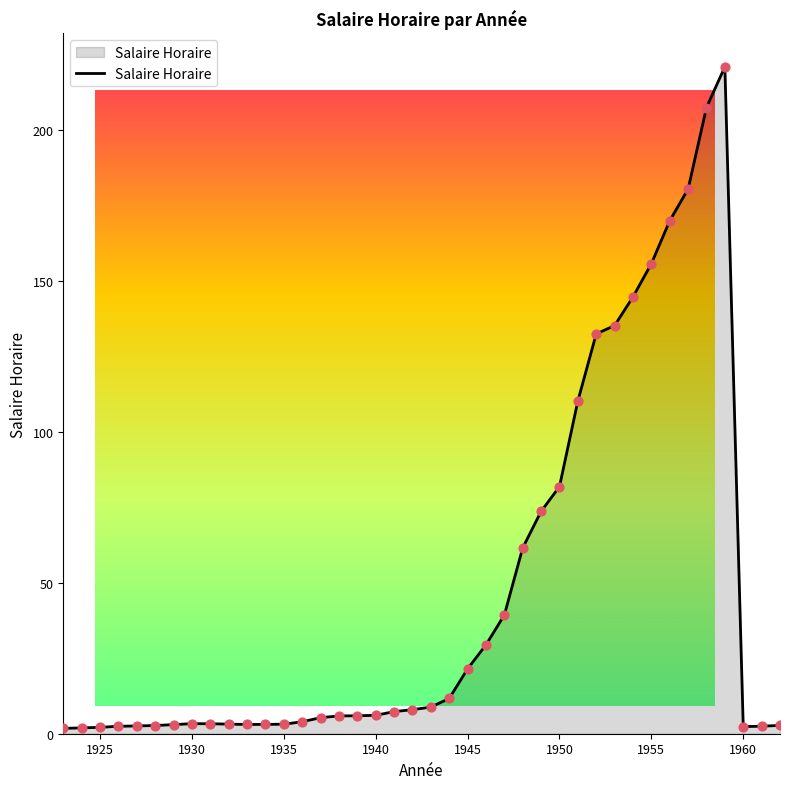

What is the greatest value displayed?

221.0